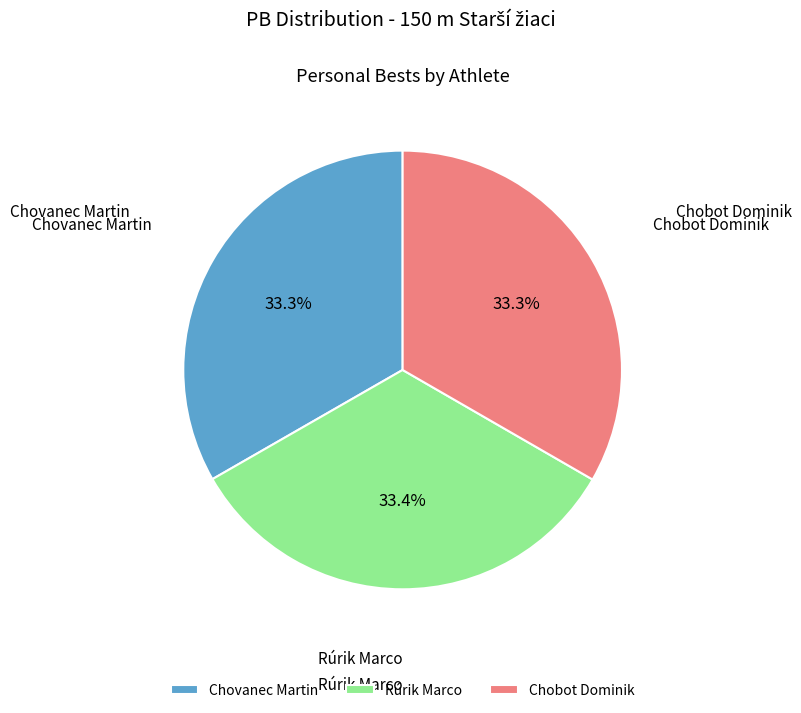

Is Chobot Dominik the majority of the pie?

No